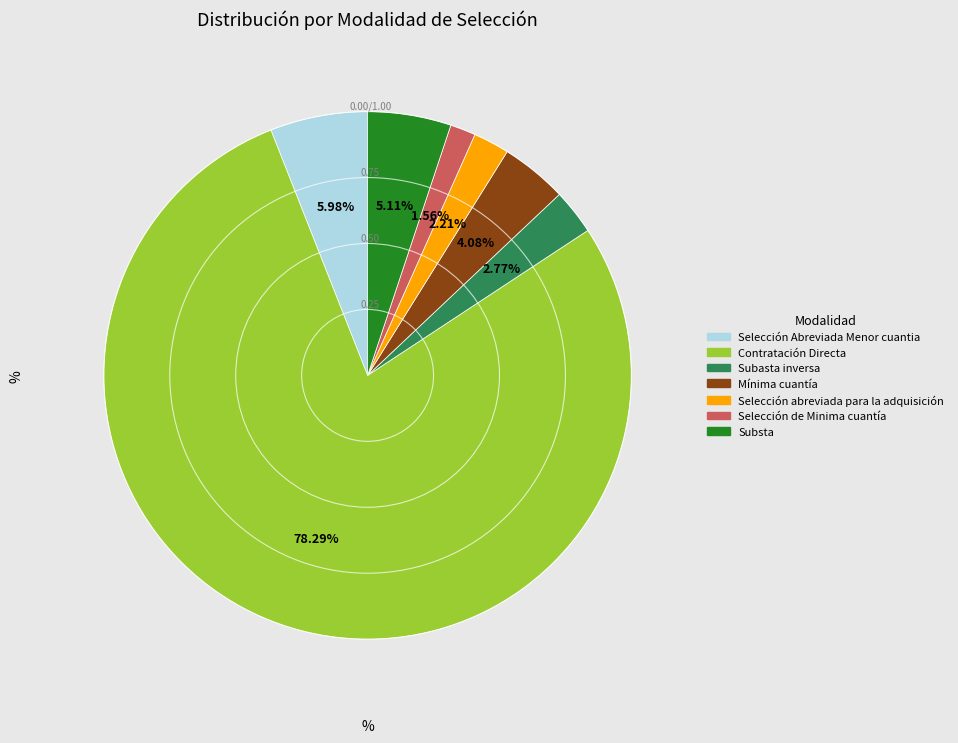

Does any single category account for the majority?

Yes